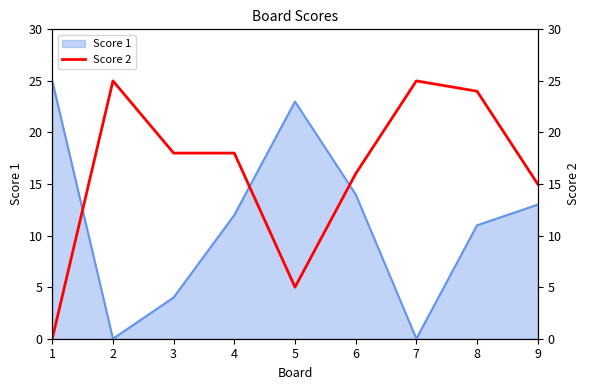

What is the difference between the second highest and minimum values?

25